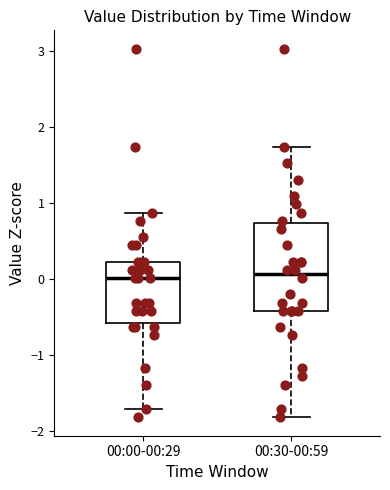

Reading left to right, read every box against the y-axis: the position of its median line, the range the box covers, and the ends of its whiskers. The values are not printed on the chart, so give them approximately, as read against the axis.

00:00-00:29: median 0.0, box -0.6 to 0.2, whiskers -1.7 to 0.9
00:30-00:59: median 0.1, box -0.4 to 0.7, whiskers -1.8 to 1.7